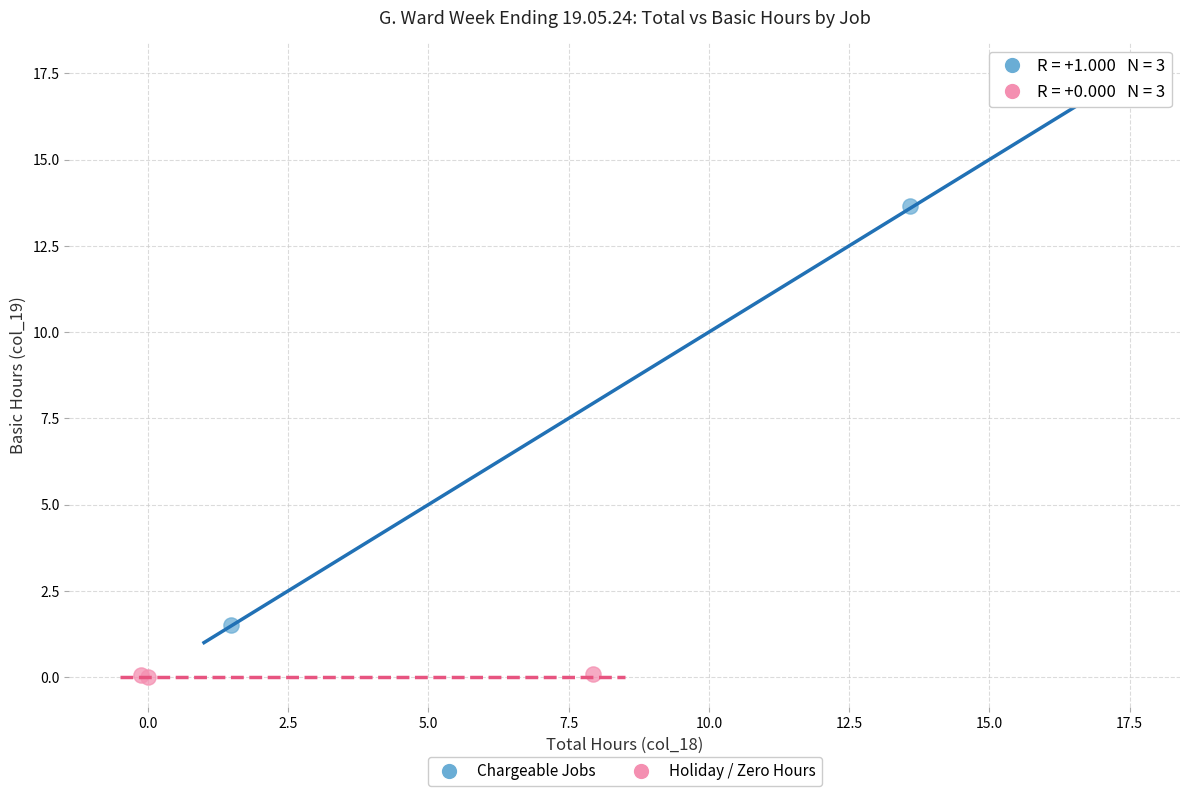

Which series contains the lowest Y value?

Holiday / Zero Hours